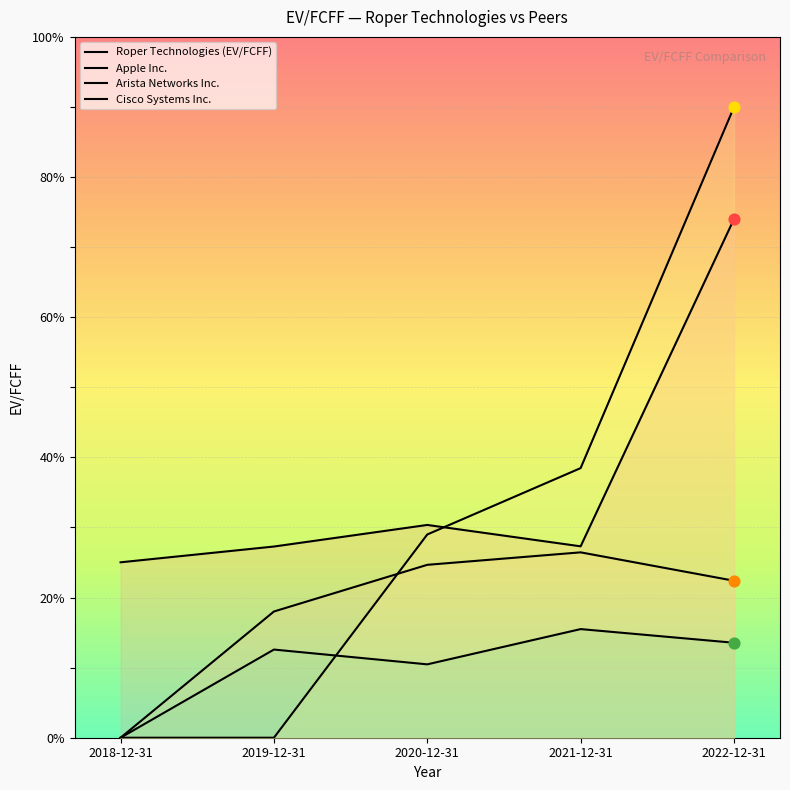

What are all the series names shown in the legend?

Roper Technologies (EV/FCFF), Apple Inc., Arista Networks Inc., Cisco Systems Inc.